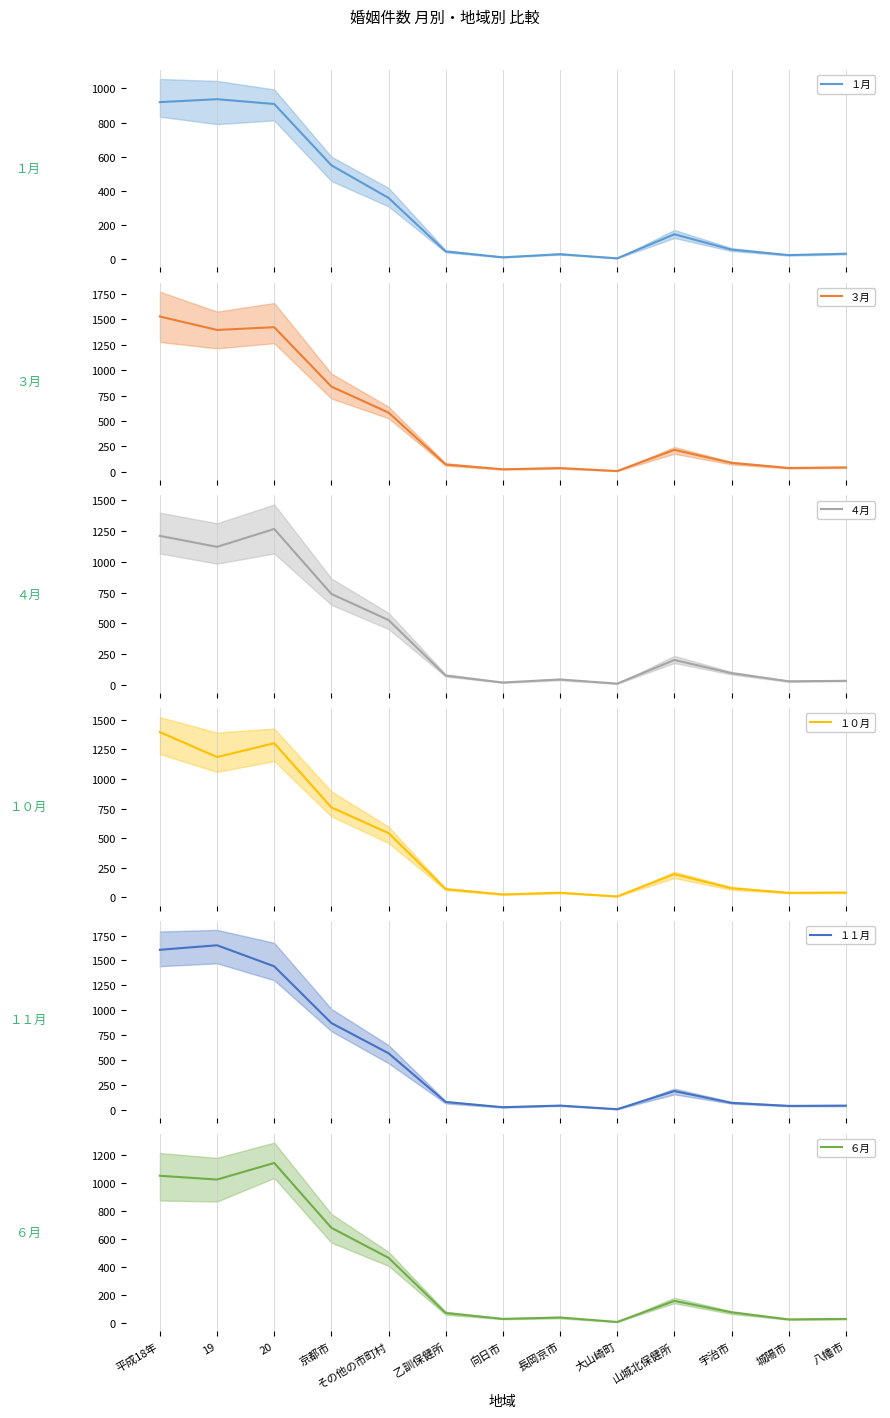

Reading left to right, what are all the values shown in this chart?

１月: 920	937	909	550	359	45	11	29	5	146	56	24	32
３月: 1526	1394	1421	838	583	73	26	38	9	217	89	39	44
４月: 1210	1121	1266	739	527	76	20	45	11	203	96	30	34
１０月: 1397	1186	1303	760	543	69	24	38	7	196	76	38	40
１１月: 1607	1652	1441	872	569	80	28	44	8	190	71	41	44
６月: 1053	1026	1145	680	465	69	27	37	5	156	74	23	27